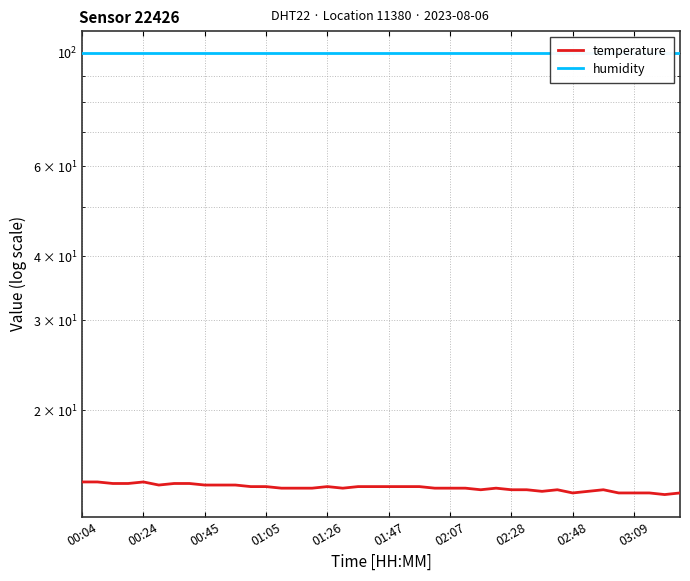

Does the chart have visible grid lines?

Yes